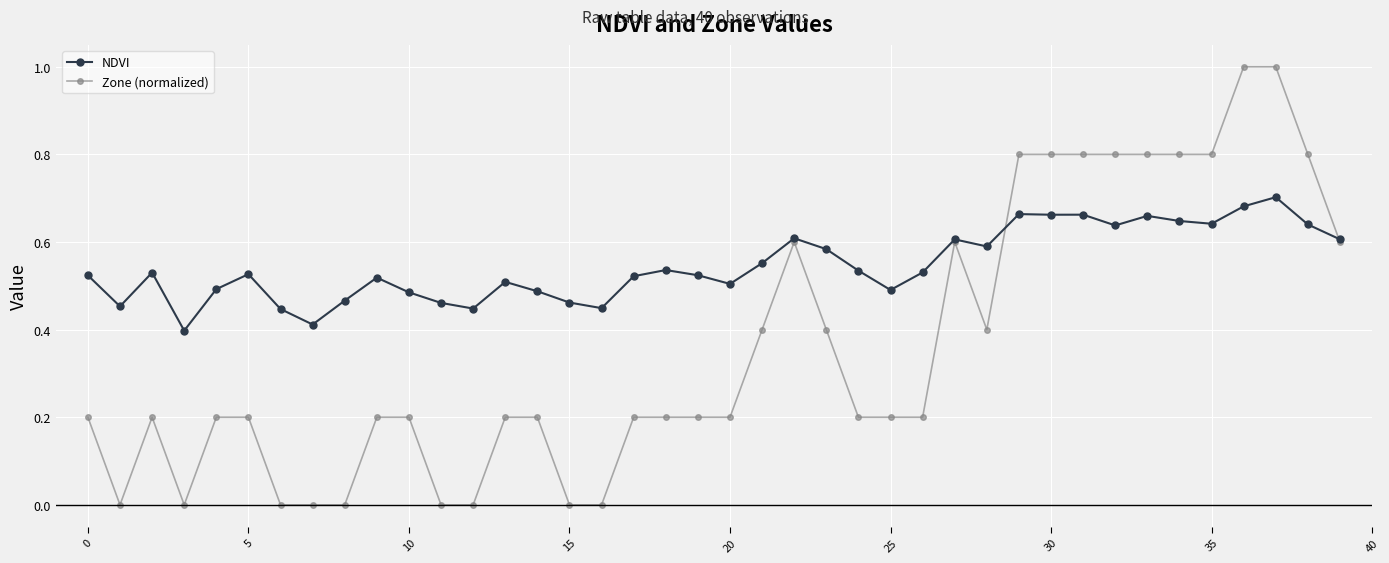

What is the highest value of the Zone (normalized) series?

1.0